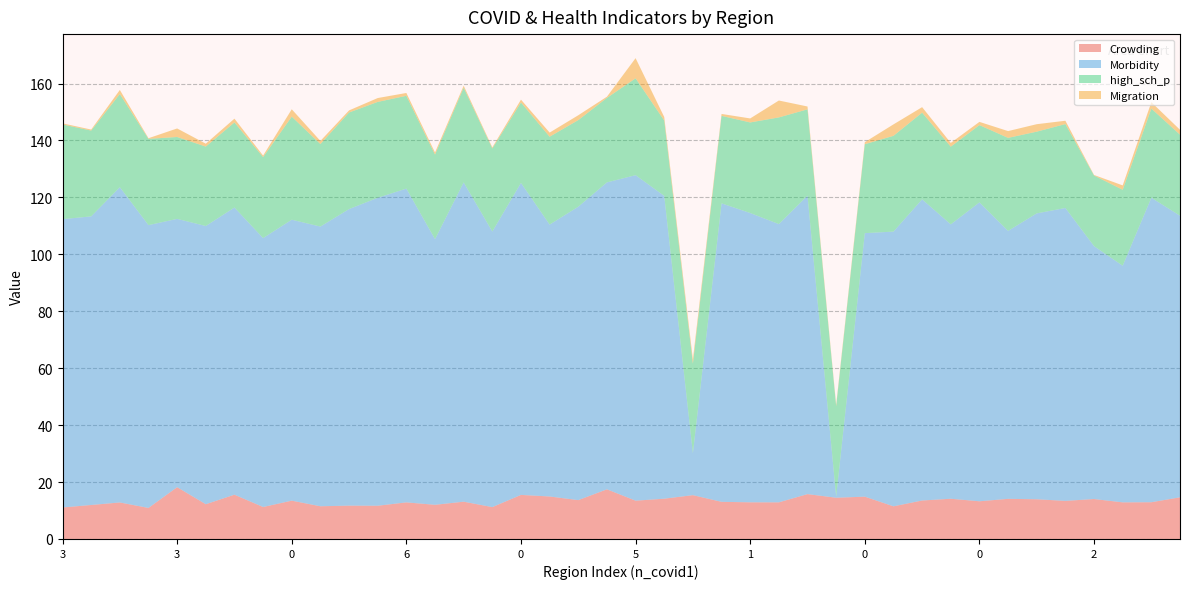

Reading right to left, what are all the values shown in this chart?

Crowding: 14.6	12.9	12.9	14.0	13.4	14.0	14.1	13.2	14.1	13.5	11.5	14.9	14.5	15.8	12.9	12.9	13.0	15.4	14.2	13.5	17.4	13.6	14.9	15.5	11.2	13.1	12.0	12.9	11.7	11.7	11.5	13.5	11.2	15.6	12.2	18.2	10.9	12.8	11.9	11.1
Morbidity: 98.9	107.0	83.1	88.8	102.9	100.4	94.1	105.0	96.4	105.8	96.5	92.6	0.4	104.8	97.8	101.6	104.9	14.7	106.4	114.4	107.8	103.1	95.5	109.6	96.8	112.2	93.3	110.2	108.2	104.2	98.3	98.7	94.5	100.9	97.7	94.3	99.4	110.8	101.4	101.3
high_sch_p: 28.5	31.3	26.7	24.8	29.5	28.7	32.7	27.2	27.3	30.5	33.7	31.2	31.8	30.3	37.5	31.8	30.7	31.5	26.5	34.0	29.7	30.4	30.9	28.3	29.2	33.3	29.7	32.6	33.7	33.9	29.0	36.2	28.5	29.9	27.9	28.8	30.3	32.7	30.1	33.3
Migration: 1.7	2.3	1.5	0.2	1.2	2.6	2.4	1.1	1.3	1.9	4.0	0.7	0.5	1.0	5.9	1.4	0.7	1.5	1.2	7.1	0.4	1.7	1.4	1.0	0.4	0.7	0.8	1.0	1.4	0.7	1.1	2.6	0.5	1.3	1.0	3.0	0.2	1.4	0.4	0.4